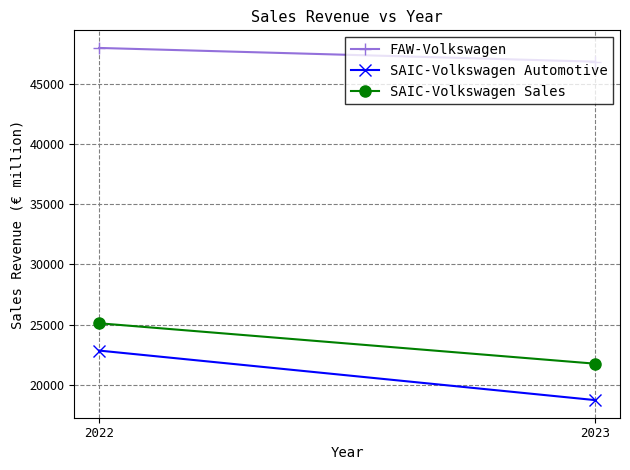

What is the difference between the maximum and minimum values in the FAW-Volkswagen series?

1140